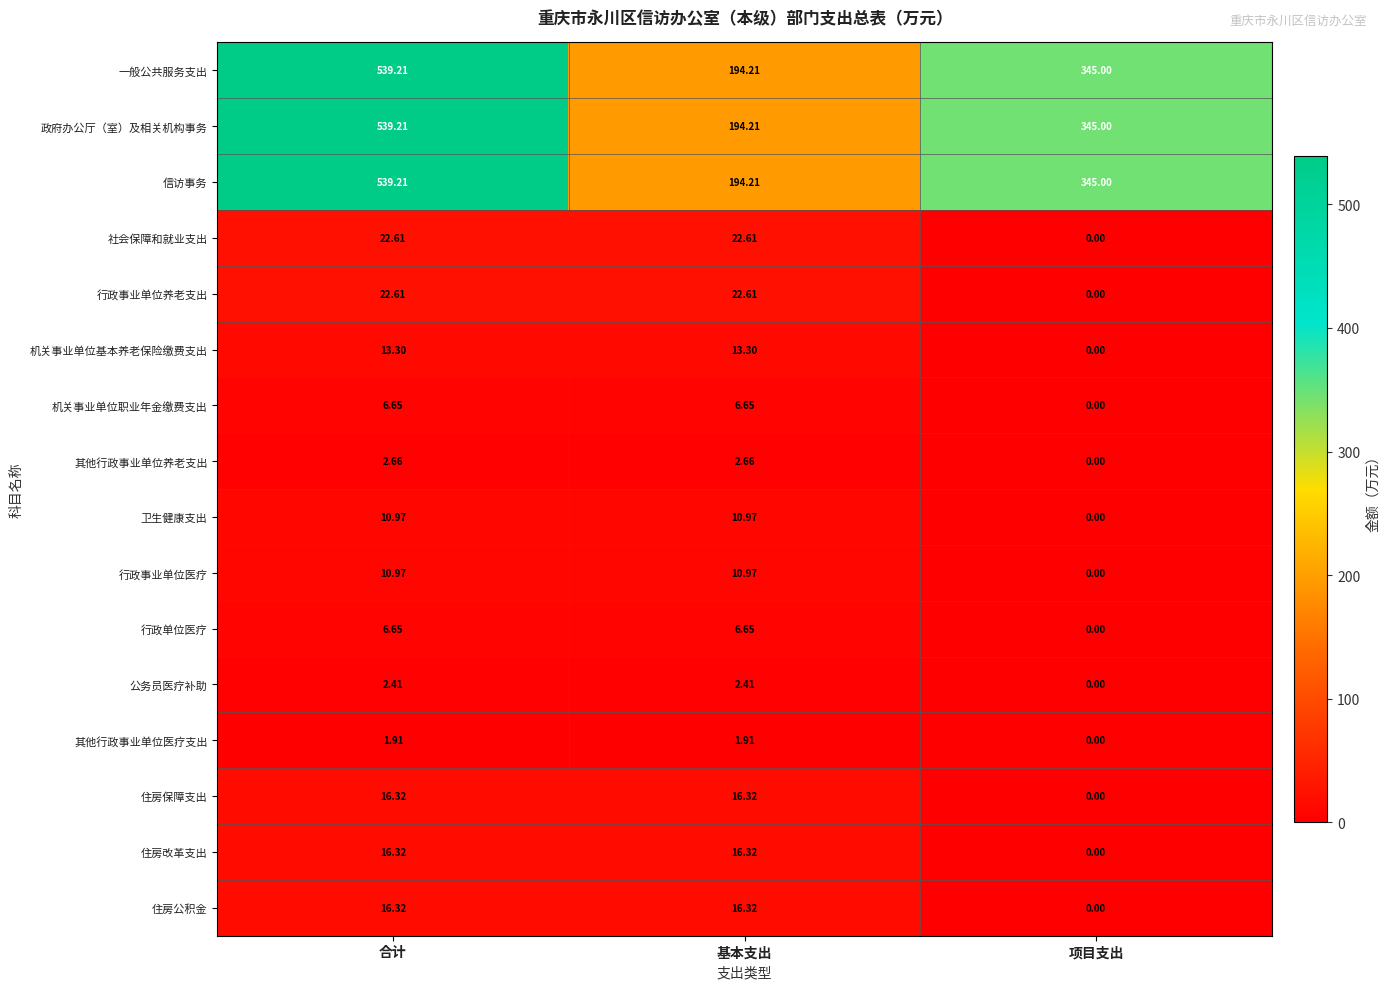

At which label is 卫生健康支出 closest to 5?

项目支出